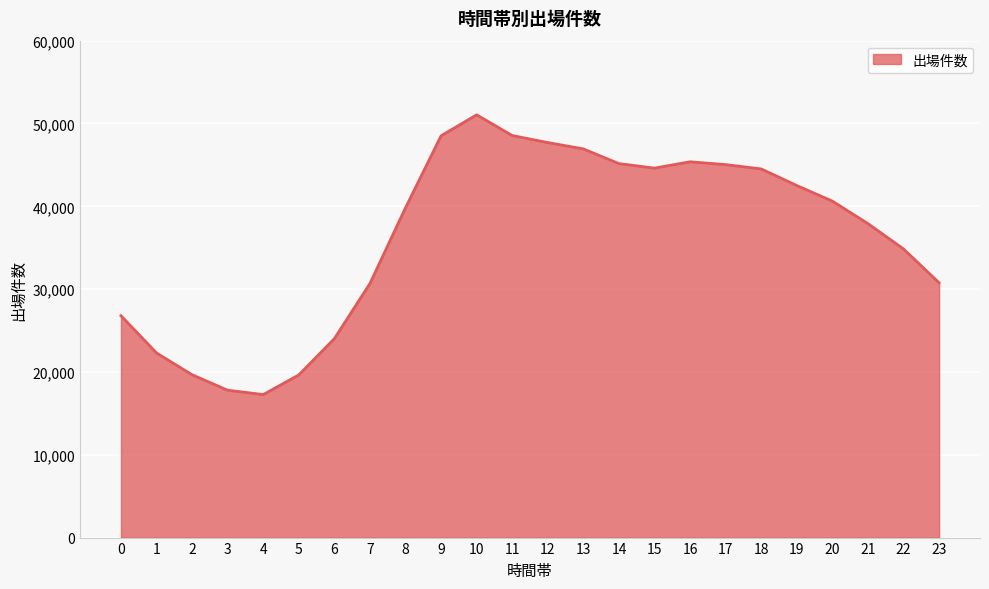

Approximately how many times larger is the value at 23 compared to 12?

0.6